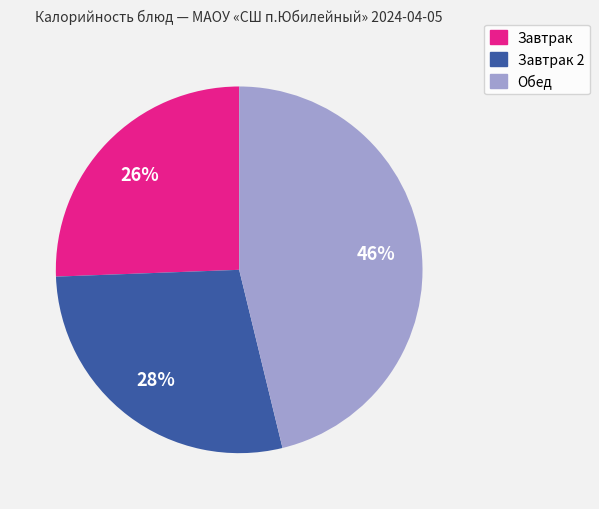

Which category has the smallest portion of the pie?

Завтрак